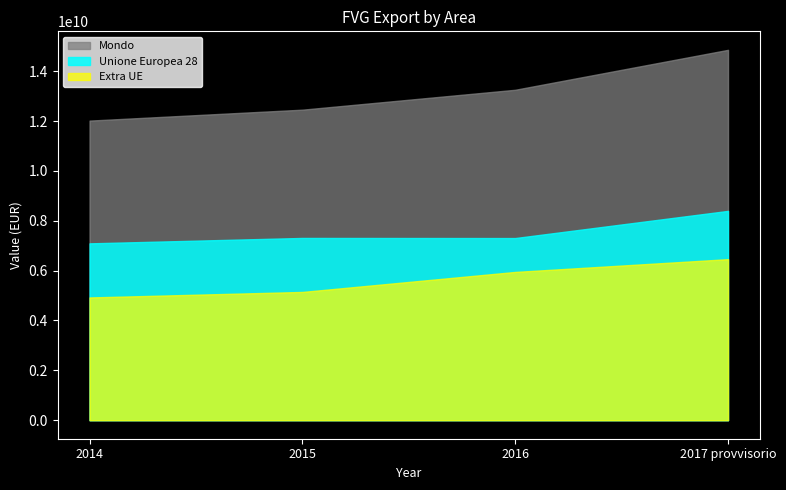

True or false: Mondo and Unione Europea 28 cross at least once.

False